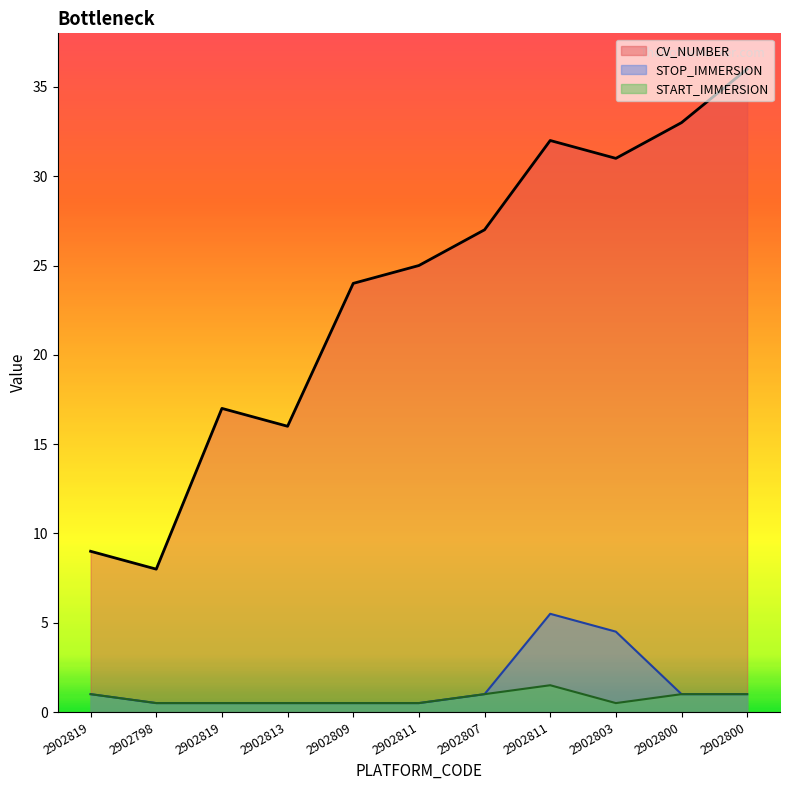

Which label corresponds to the largest value in the chart?

2902800